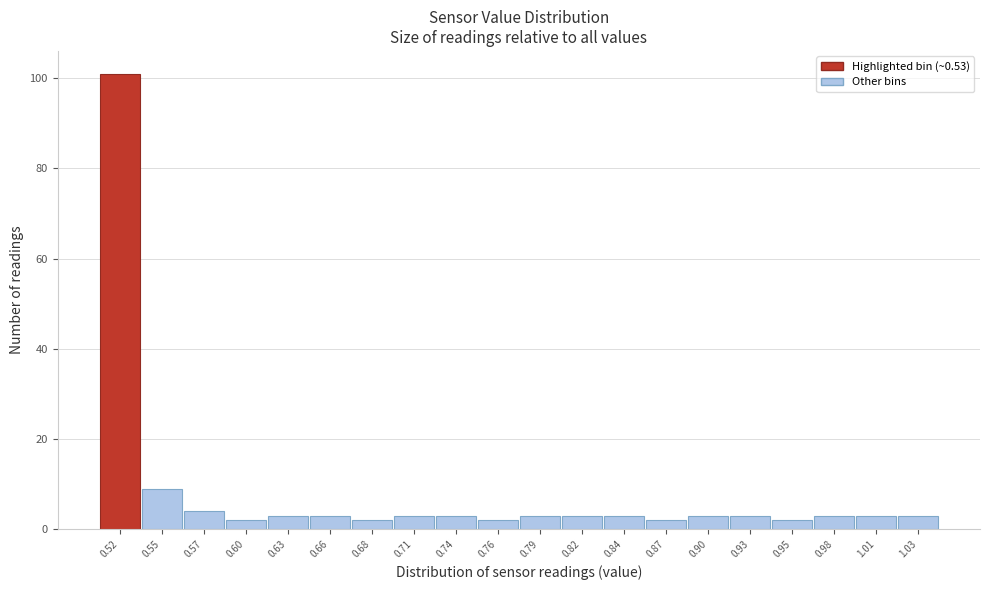

Reading left to right, extract all data points from this chart.

101	9	4	2	3	3	2	3	3	2	3	3	3	2	3	3	2	3	3	3